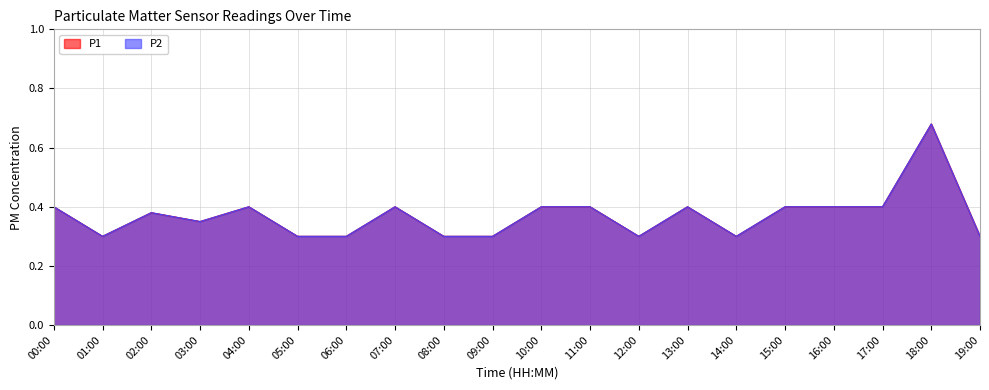

Does the chart display data point markers on the line(s)?

No